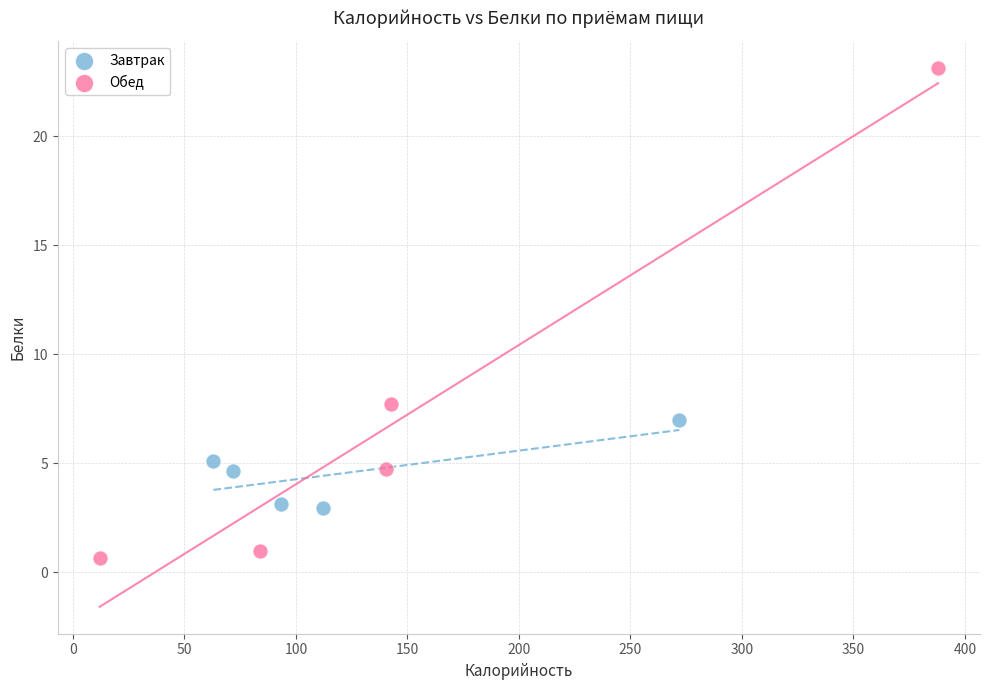

Which series has the largest Y range (max minus min)?

Обед